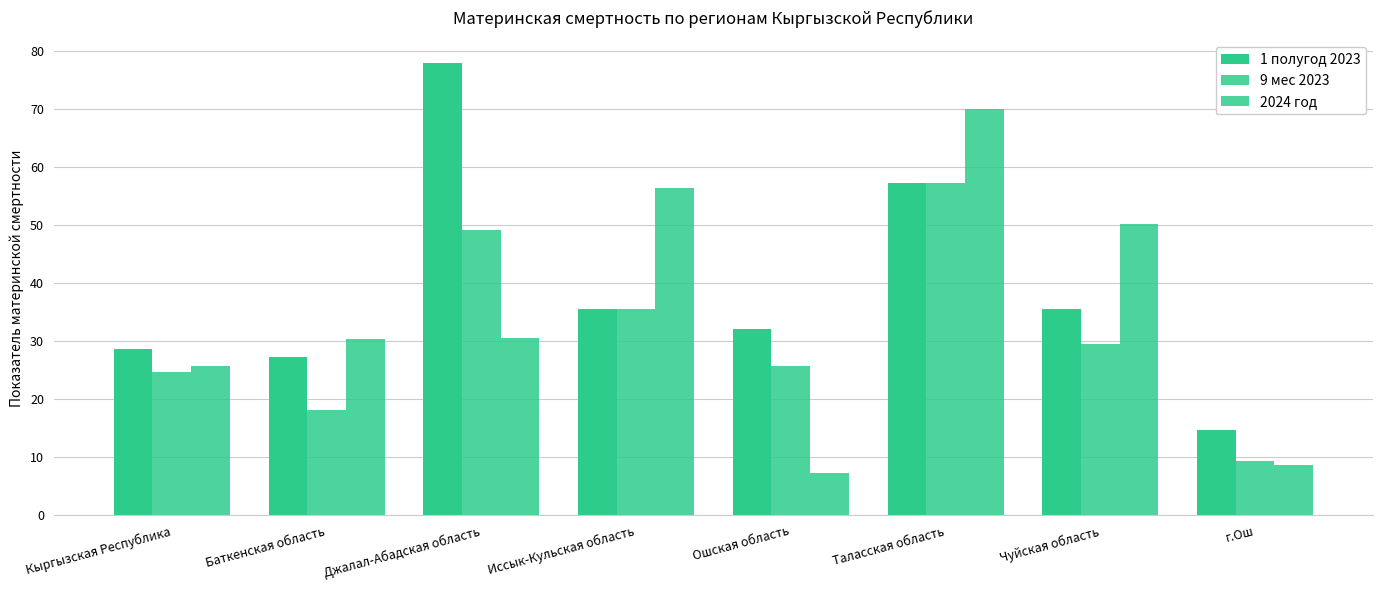

What position from the right is Баткенская область?

7